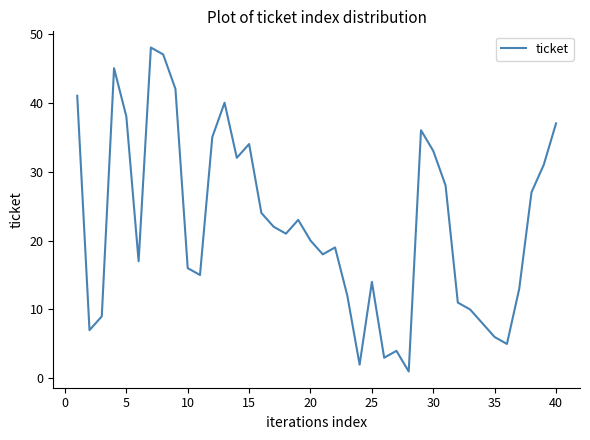

What is the greatest value displayed?

48